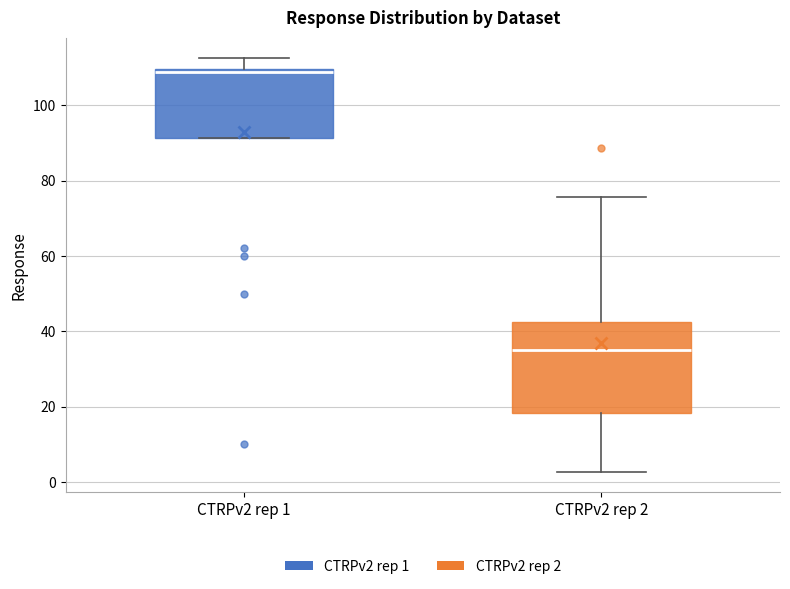

Reading left to right, read every box against the y-axis: the position of its median line, the range the box covers, and the ends of its whiskers. The values are not printed on the chart, so give them approximately, as read against the axis.

CTRPv2 rep 1: median 108, box 92 to 110, whiskers 92 to 112
CTRPv2 rep 2: median 36, box 18 to 42, whiskers 2 to 76